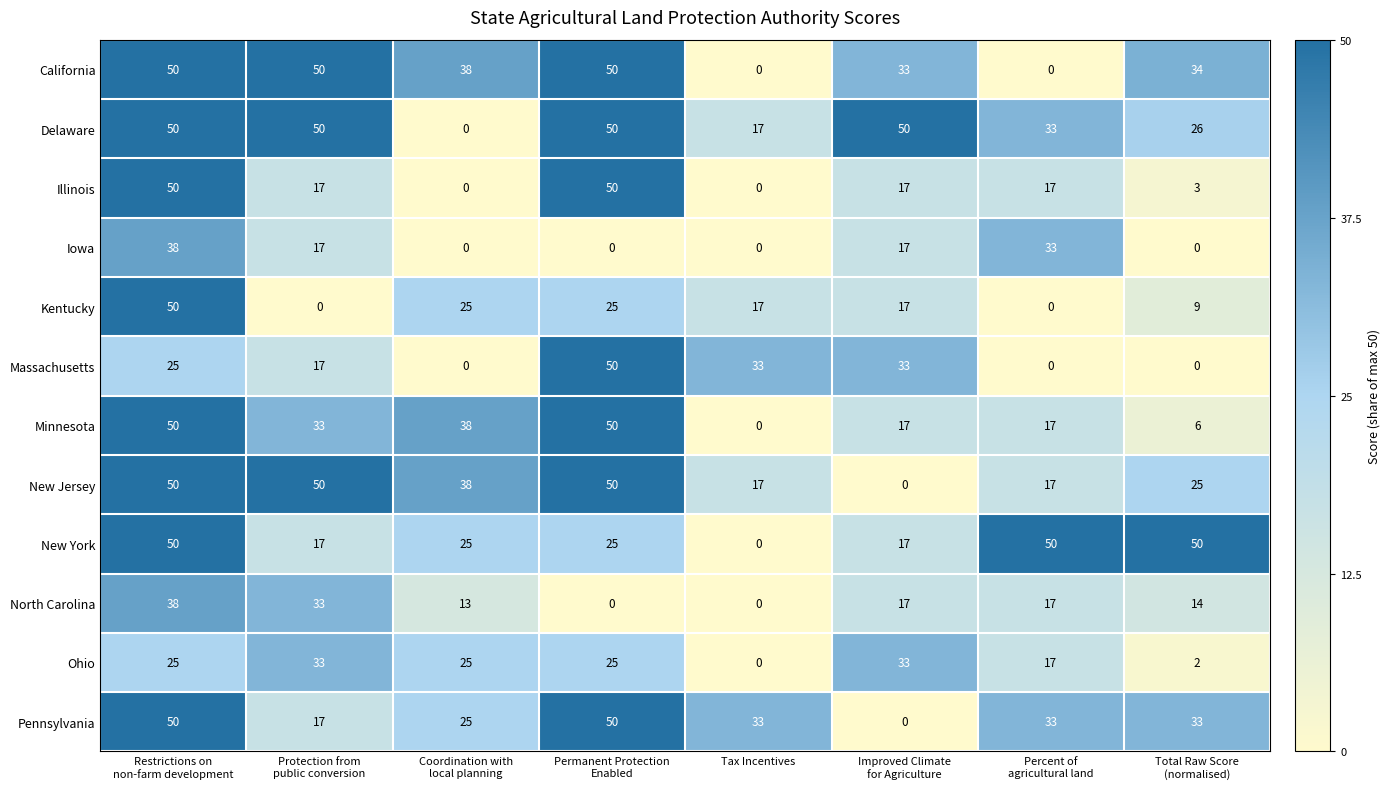

What is the difference between the highest and lowest values at Tax Incentives?

33